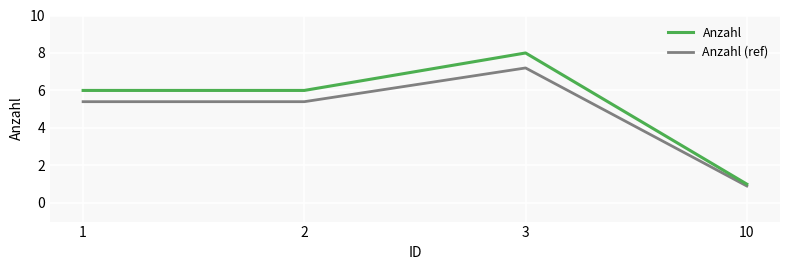

Which series has the widest spread of values?

Anzahl